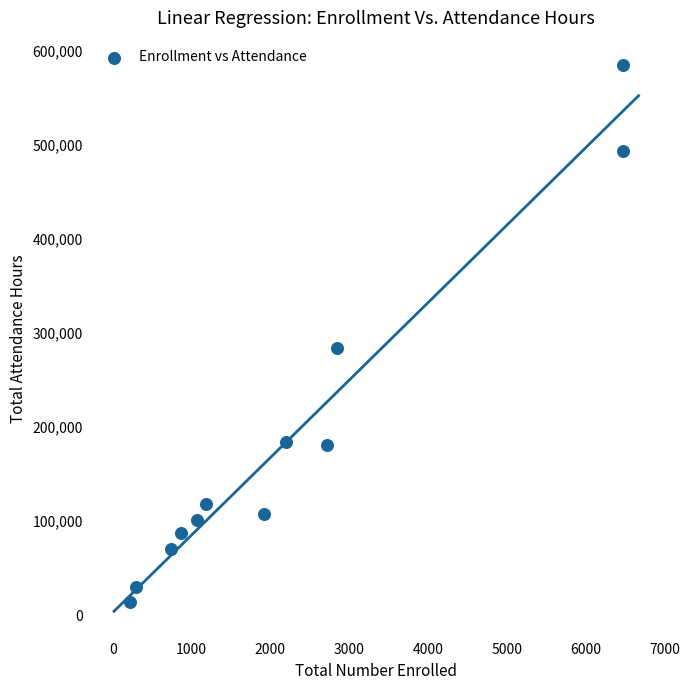

What Y value in the scatter plot is closest to 299075?

283530